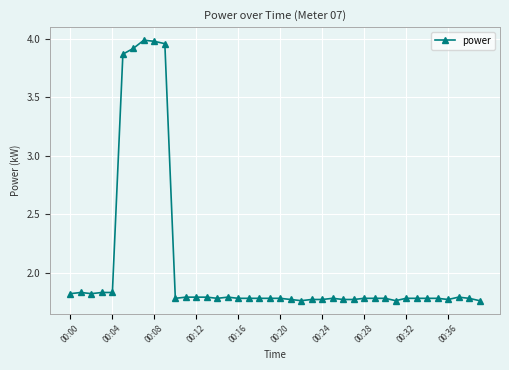

True or false: there are more than 1 points higher than both neighbors.

True